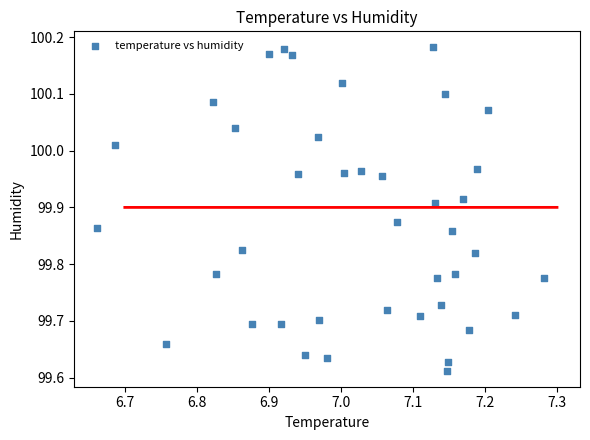

What is the range of Y values (max minus min)?

0.6